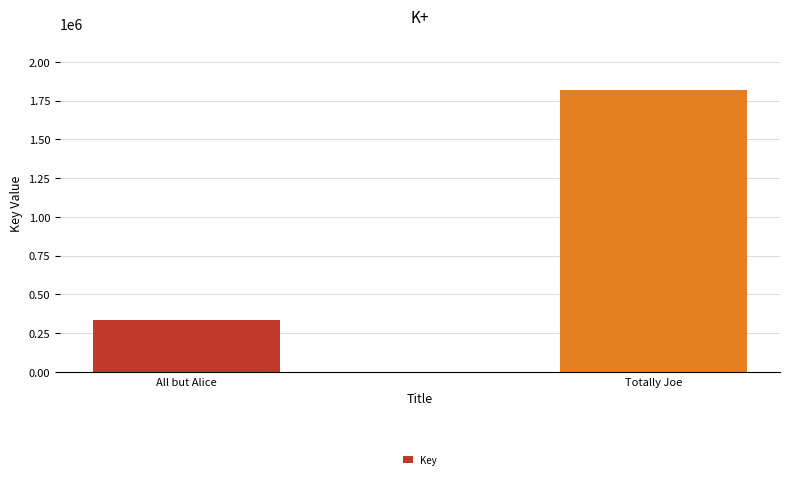

What is the approximate value at All but Alice?

332453